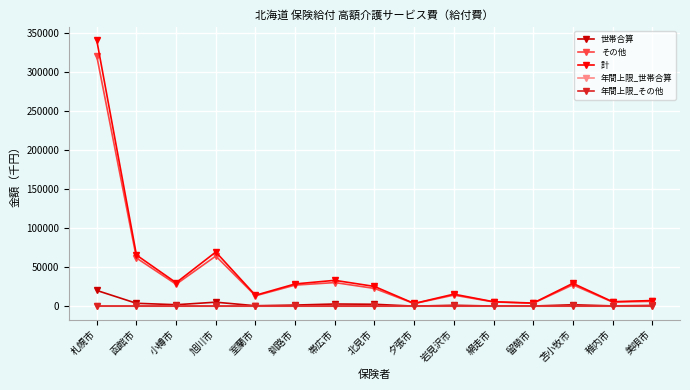

Where is the first local minimum for 計?

小樽市